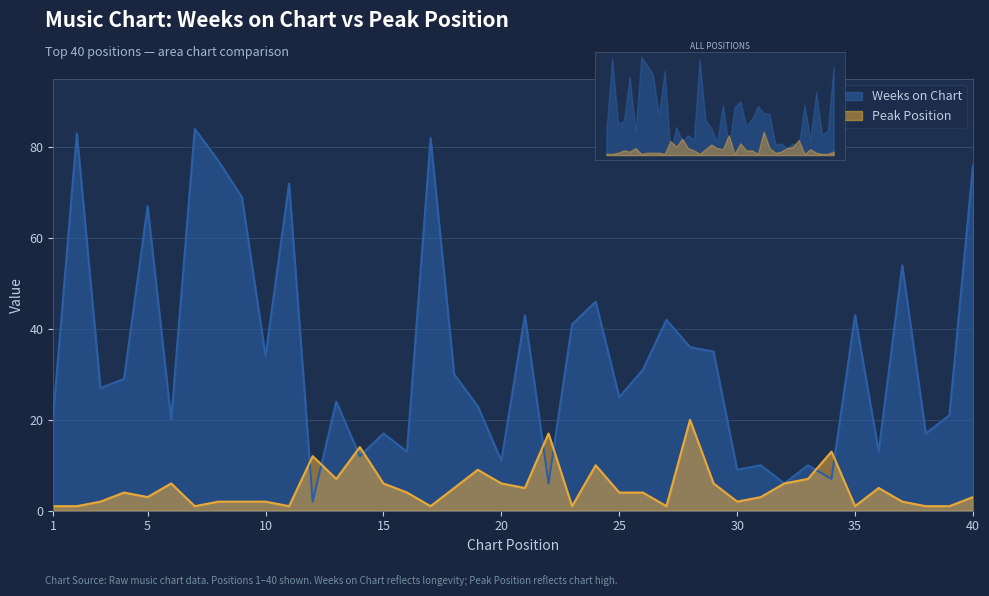

What is the sum of all Weeks on Chart values?

1368